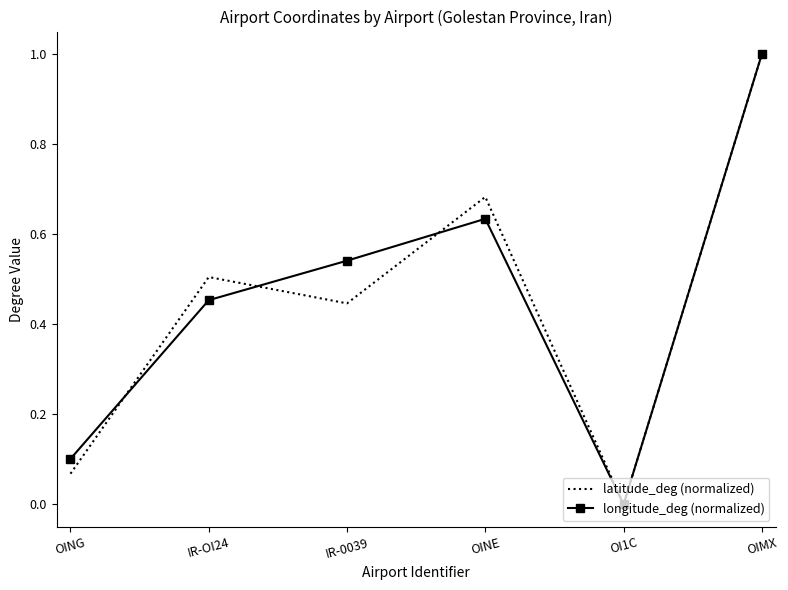

Which series changed the most between OING and OIMX?

latitude_deg (normalized)